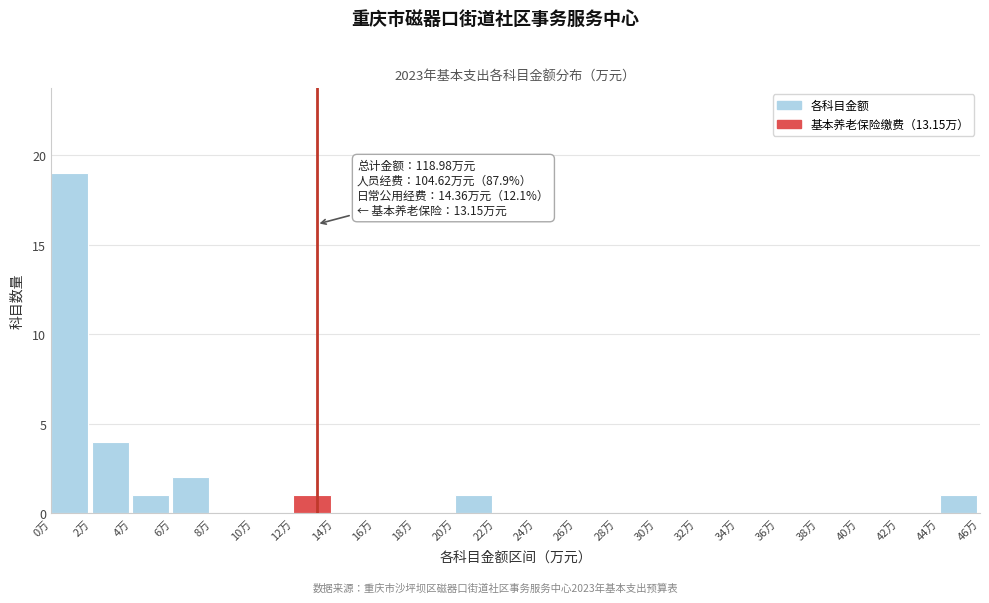

Which range on the x-axis has the tallest bar?

0 to 2